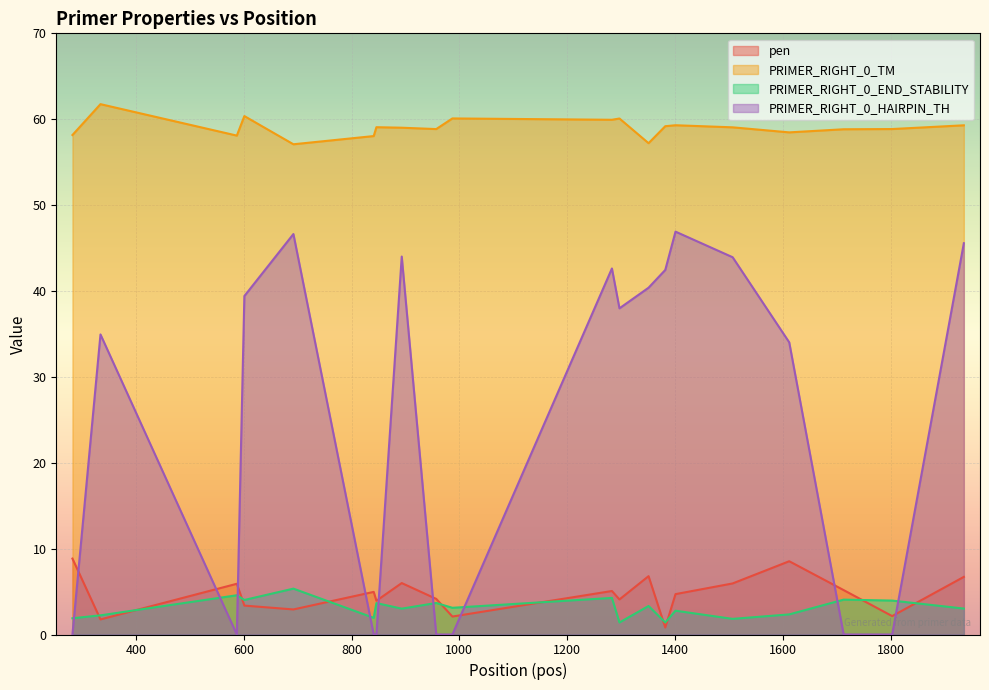

Where is PRIMER_RIGHT_0_END_STABILITY nearest to the value 3?

893